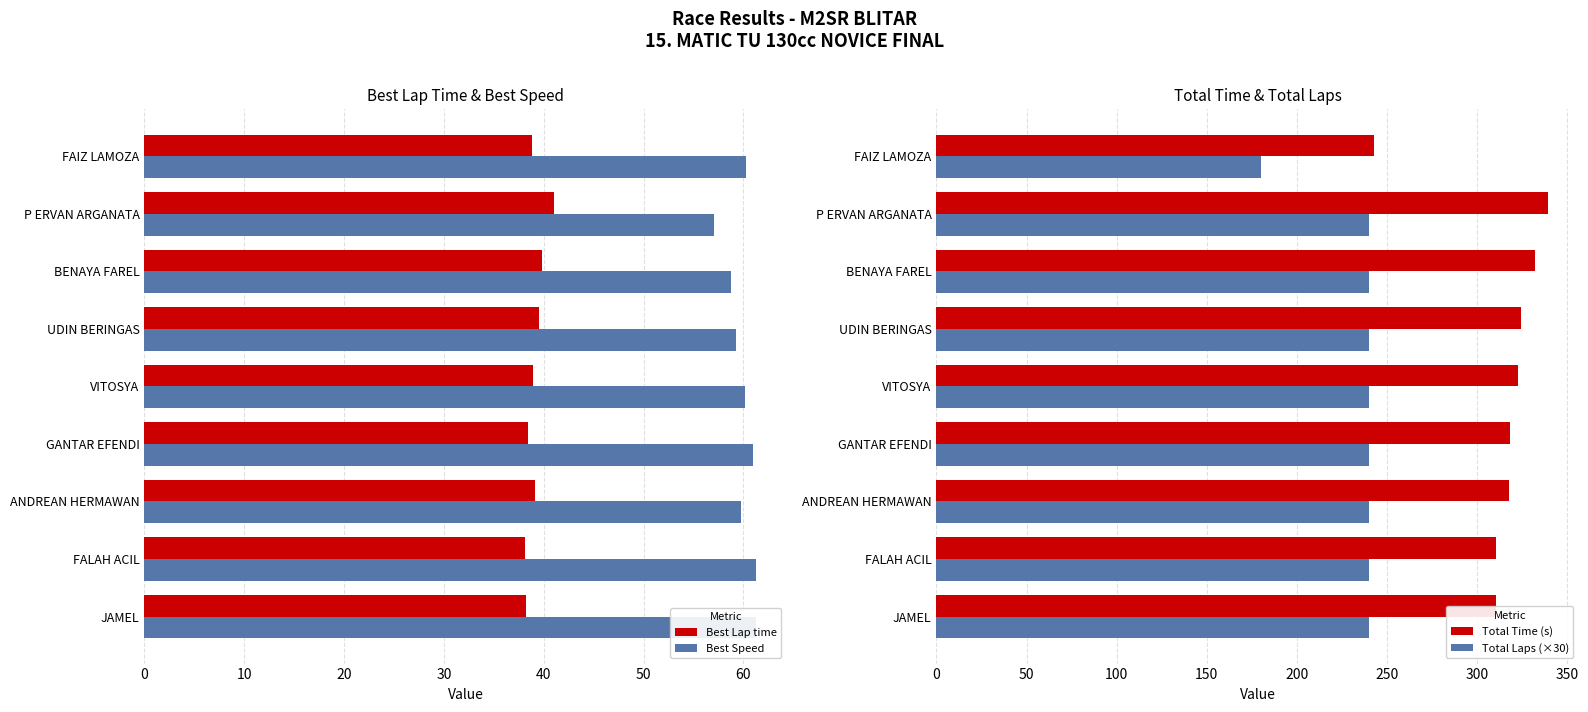

Reading right to left, what are all the values shown in this chart?

Best Lap time: 38.8	41.0	39.8	39.5	38.9	38.4	39.1	38.2	38.2
Best Speed: 60.2	57.0	58.8	59.3	60.2	60.9	59.8	61.3	61.3
Total Time (s): 242.8	339.6	332.4	324.3	322.6	318.5	317.7	310.8	310.4
Total Laps (×30): 180.0	240.0	240.0	240.0	240.0	240.0	240.0	240.0	240.0